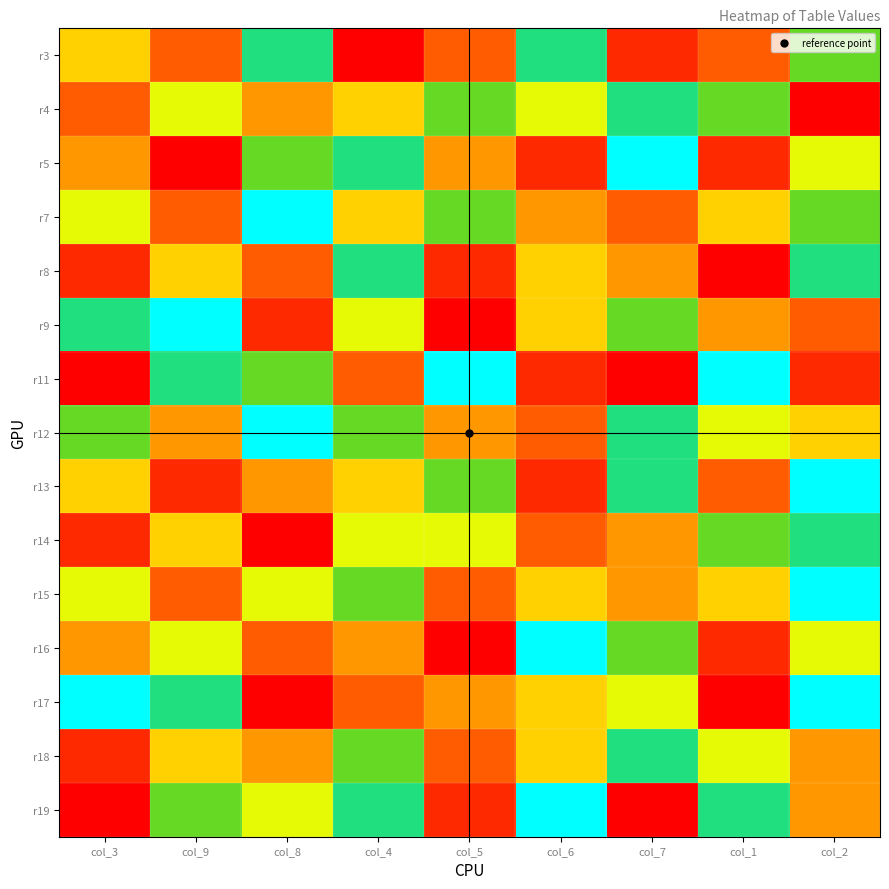

What is the total value across all series at col_4?

67